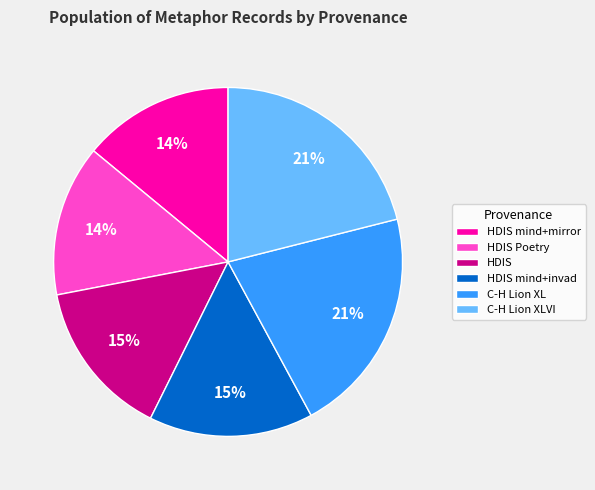

How many segments does this pie chart have?

6